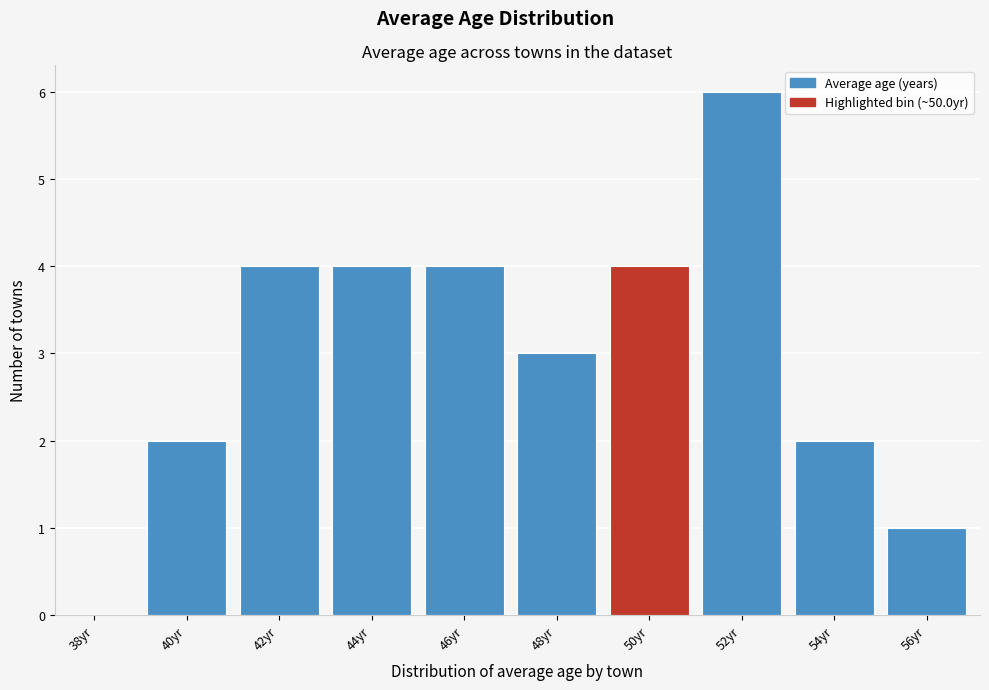

Reading left to right, extract all data points from this chart.

38yr=0	40yr=2	42yr=4	44yr=4	46yr=4	48yr=3	50yr=4	52yr=6	54yr=2	56yr=1